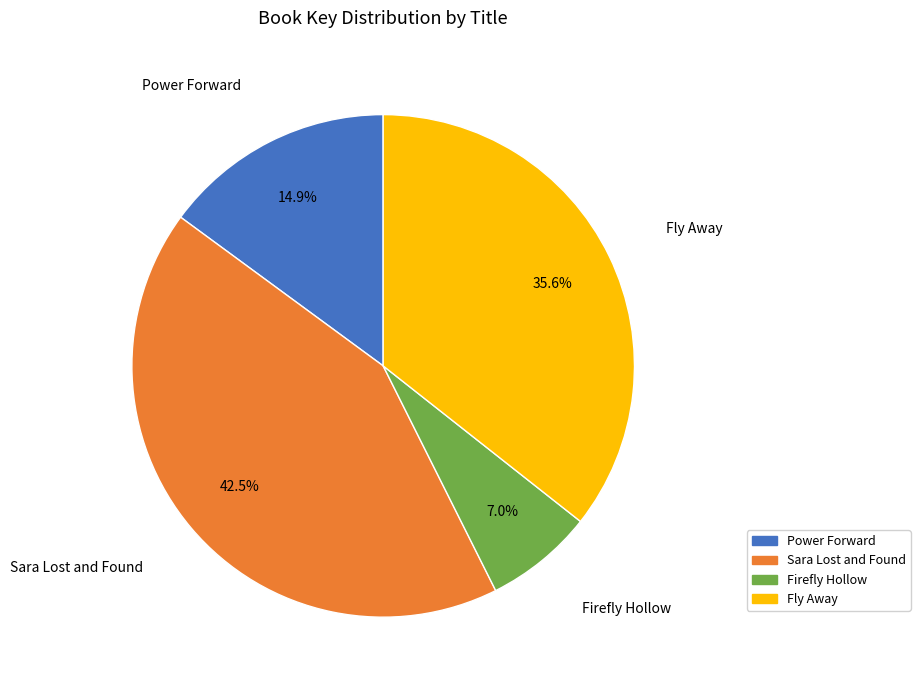

Combined, what portion of the pie is Fly Away and Power Forward?

50.5%